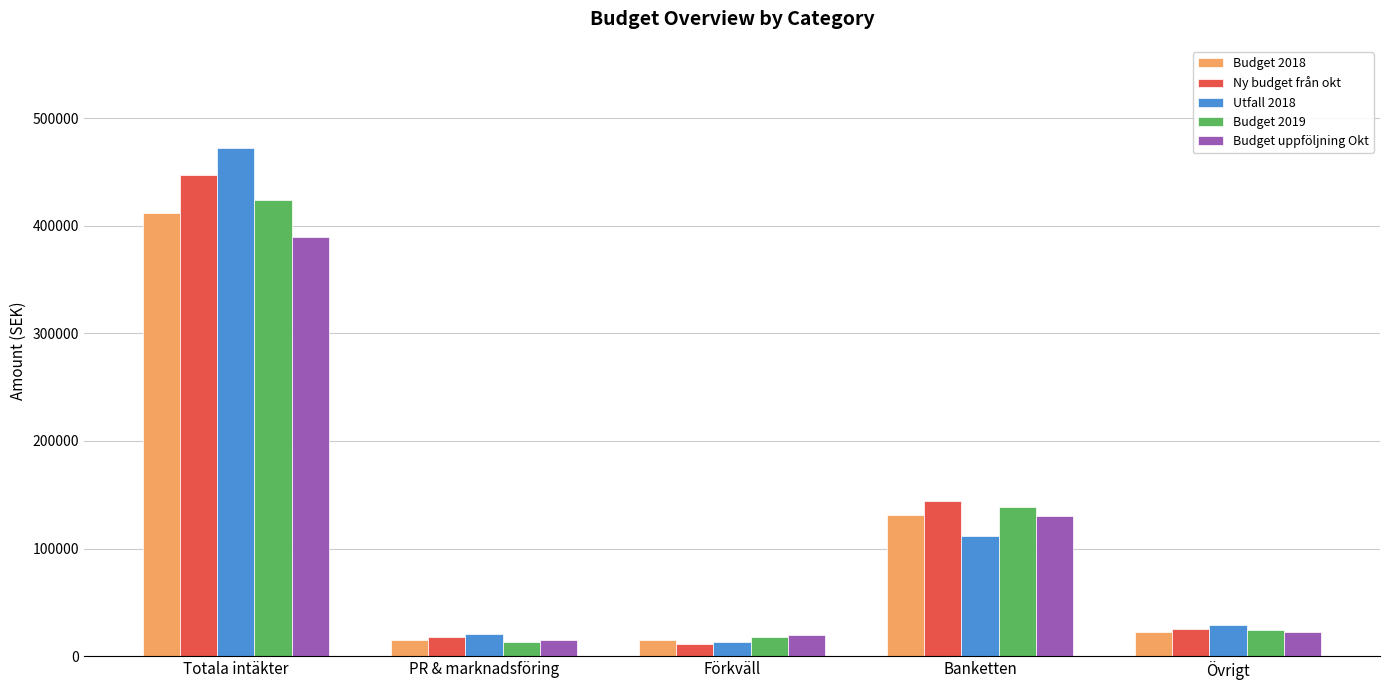

List the series in order of their peak value, lowest first.

Budget uppföljning Okt, Budget 2018, Budget 2019, Ny budget från okt, Utfall 2018